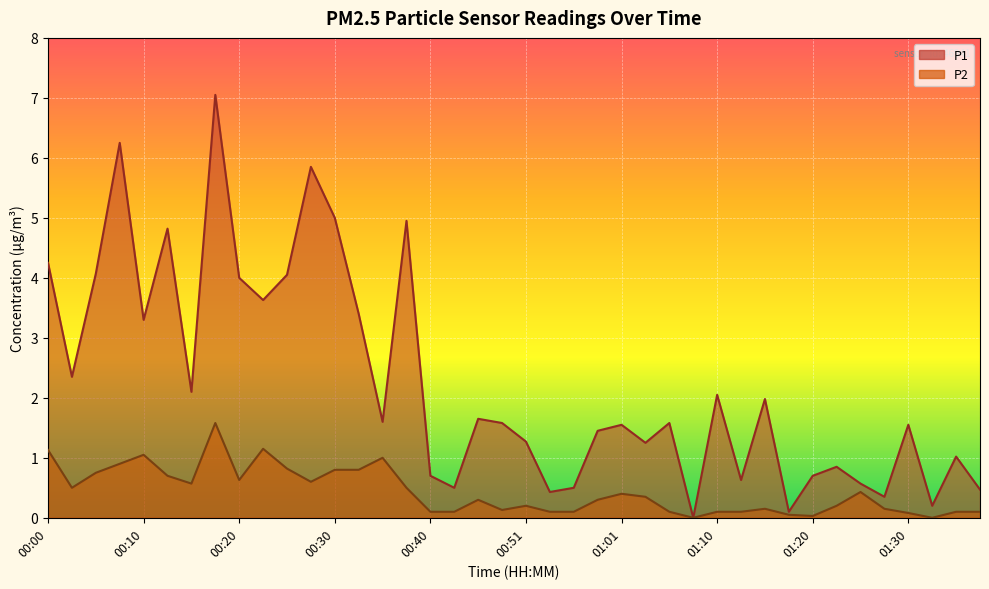

In P1, how many points are higher than both neighbors (excluding endpoints)?

13